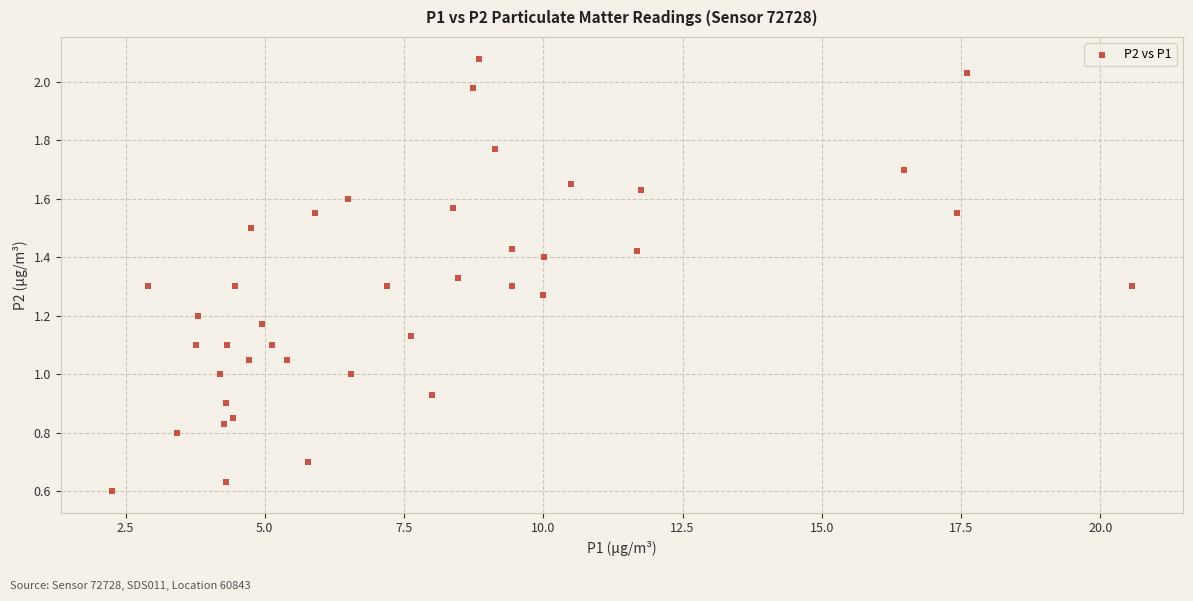

What is the range of X values (max minus min)?

18.3